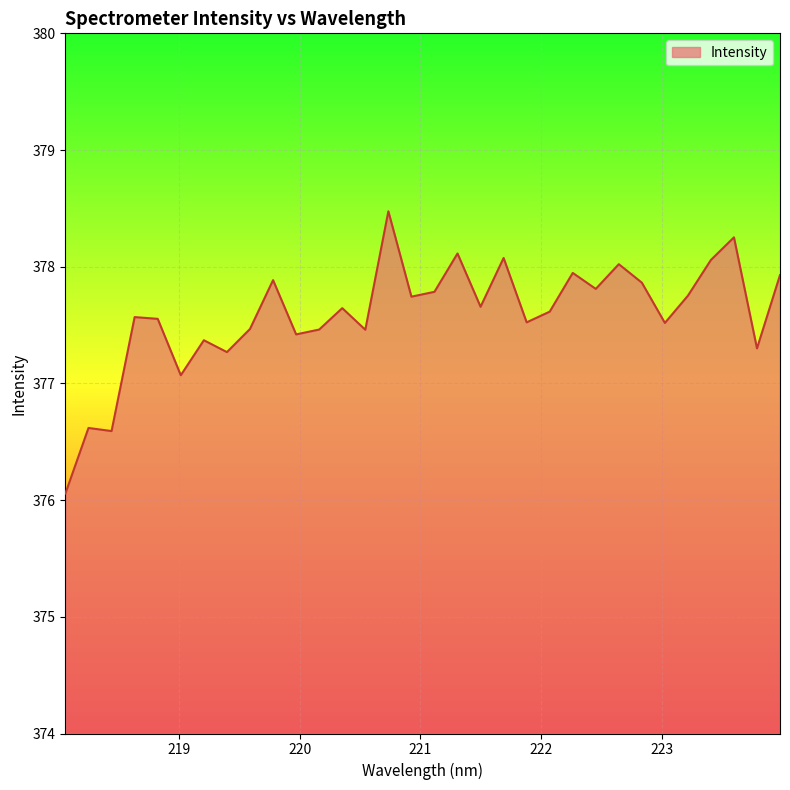

What is the minimum value shown in the chart?

376.1